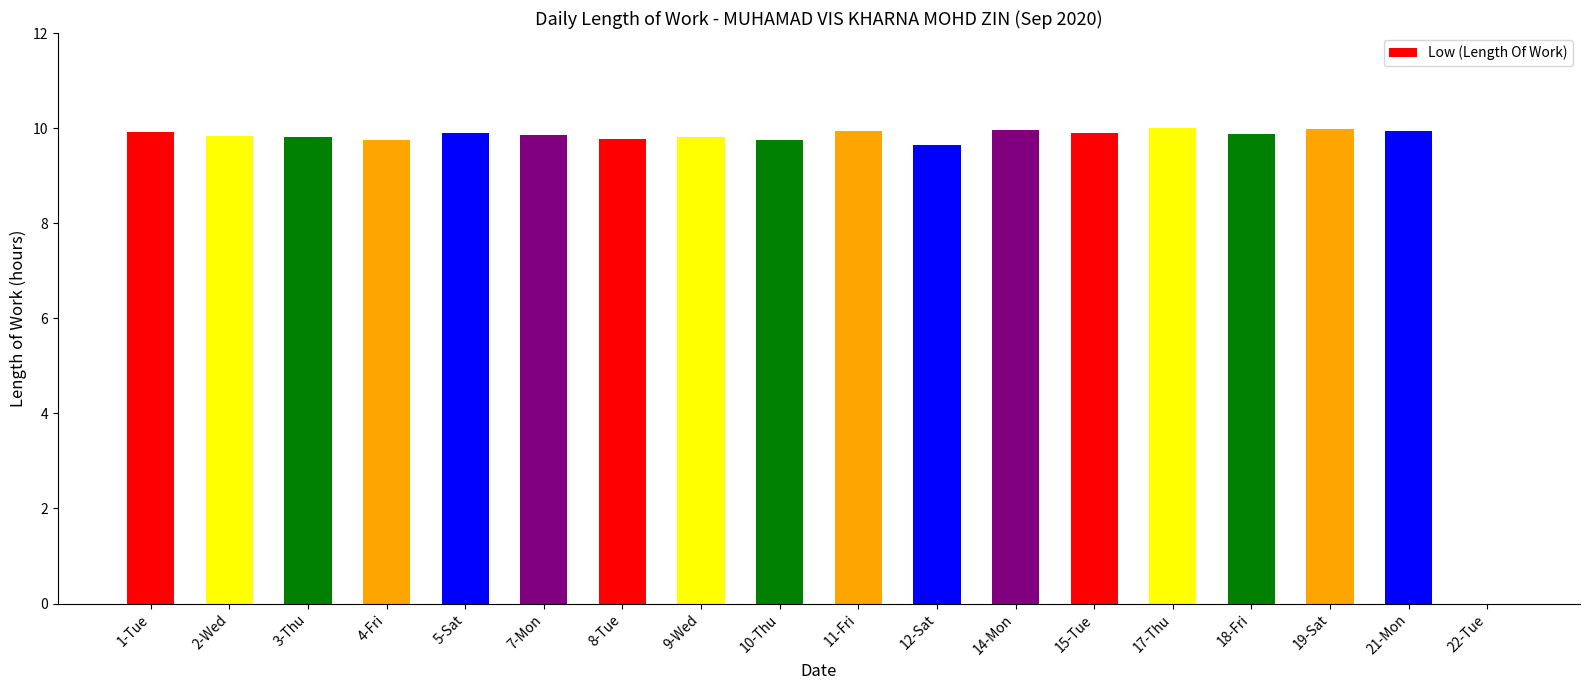

What is the greatest value displayed?

10.0